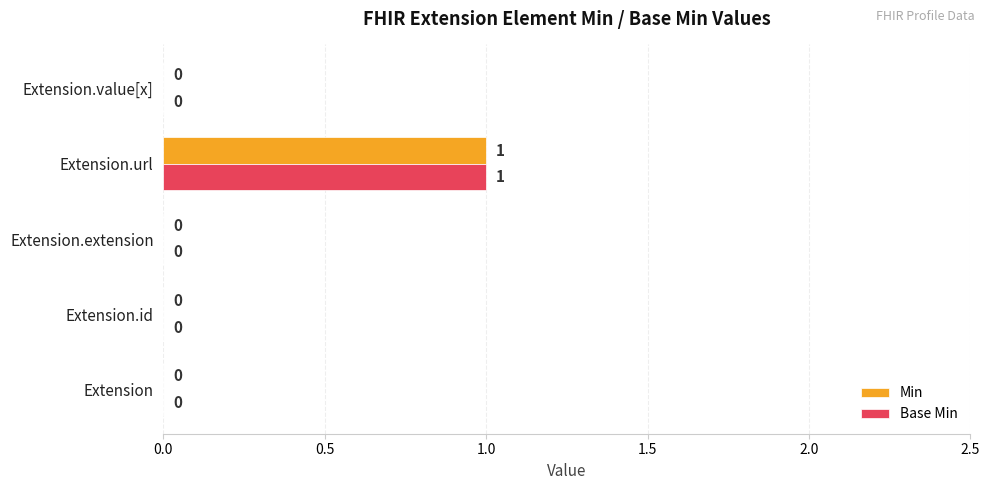

Which label corresponds to the largest value in the chart?

Extension.url